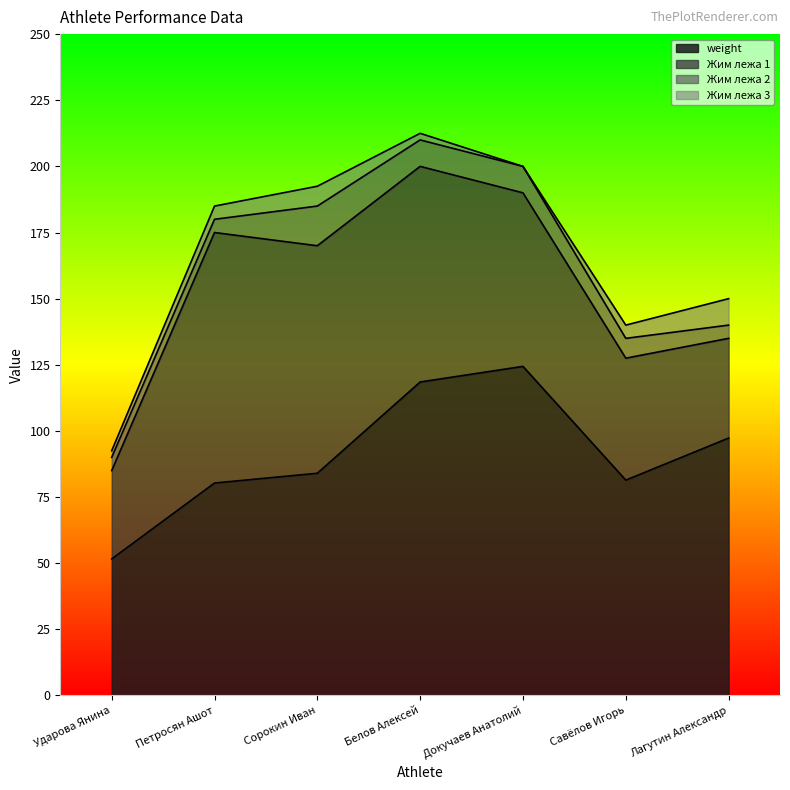

What is the label of the 6th point from the right?

Петросян Ашот